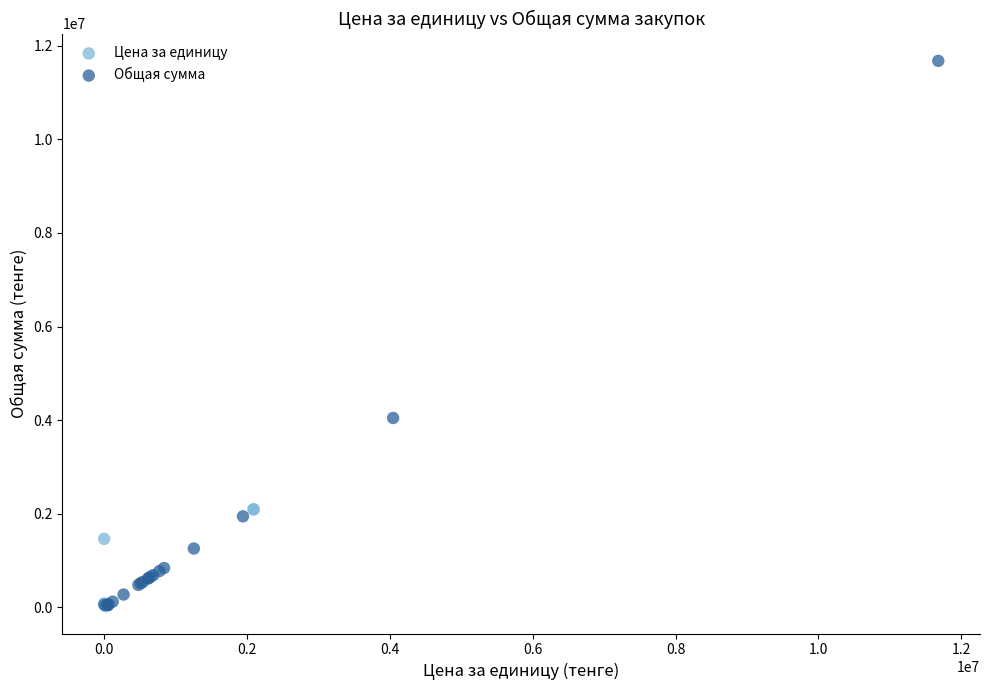

Which series contains the highest Y value?

Общая сумма